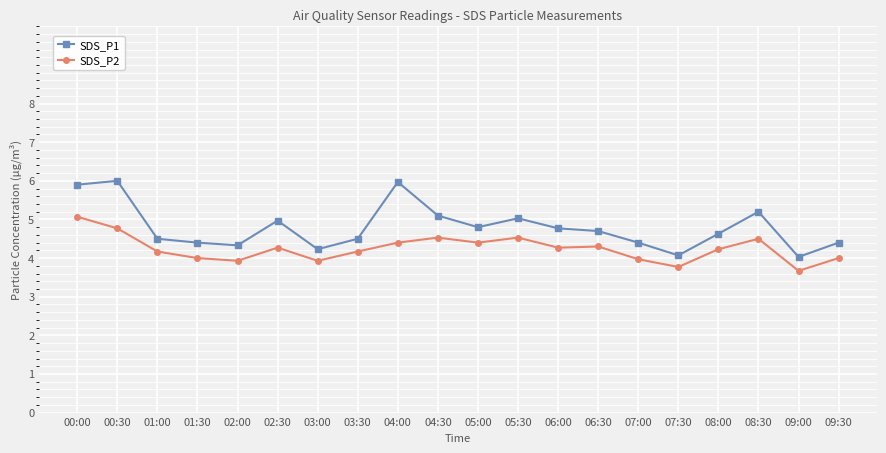

The SDS_P2 series shows 4.8 at 00:30. True or false?

True